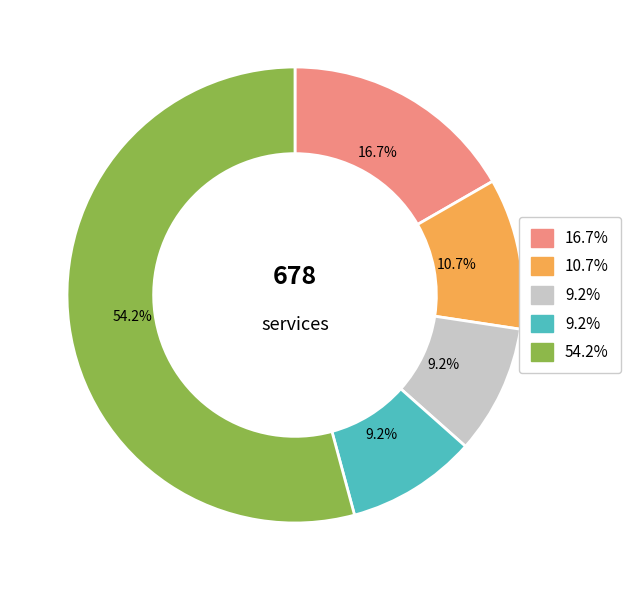

Does any single category account for the majority?

Yes